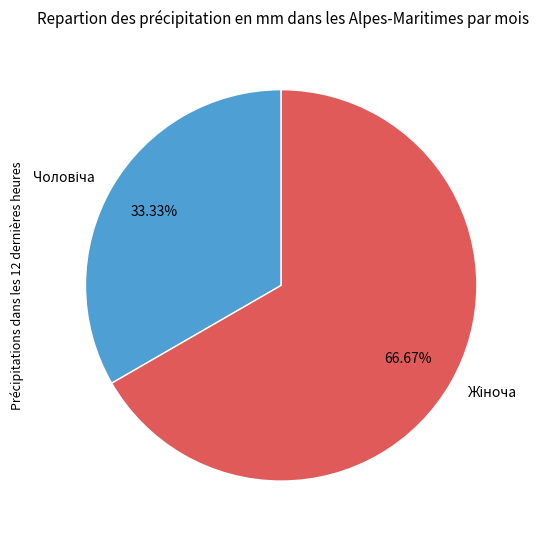

Is there any slice that represents more than half of the pie?

Yes